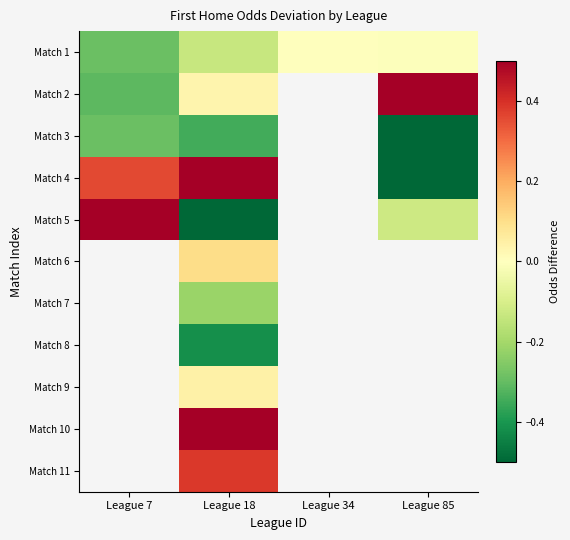

What is the difference between the Match 3 values at League 7 and League 18?

0.1